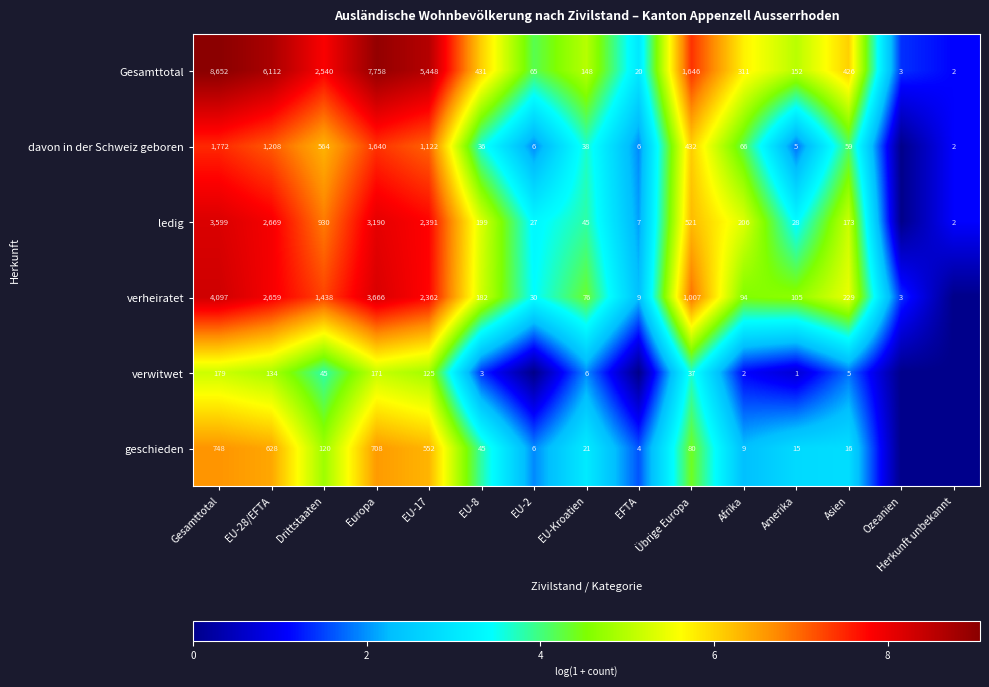

Is the value of verheiratet at Ozeanien greater than the value of verwitwet at Übrige Europa?

No